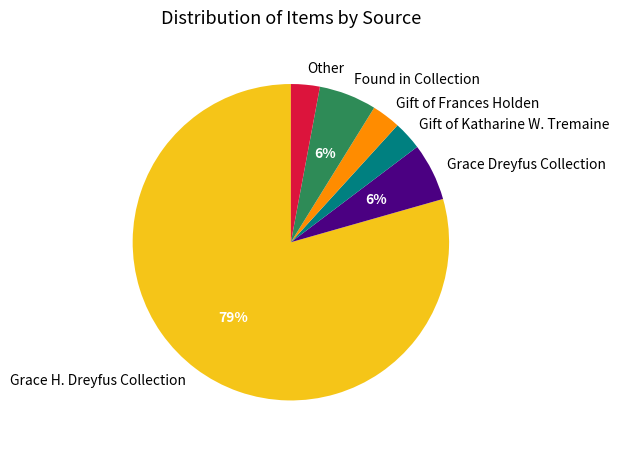

Does Grace Dreyfus Collection represent more than half of the total?

No